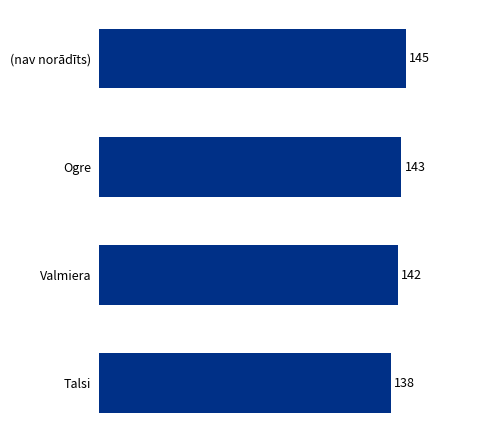

What value does the data have at Valmiera?

141.5